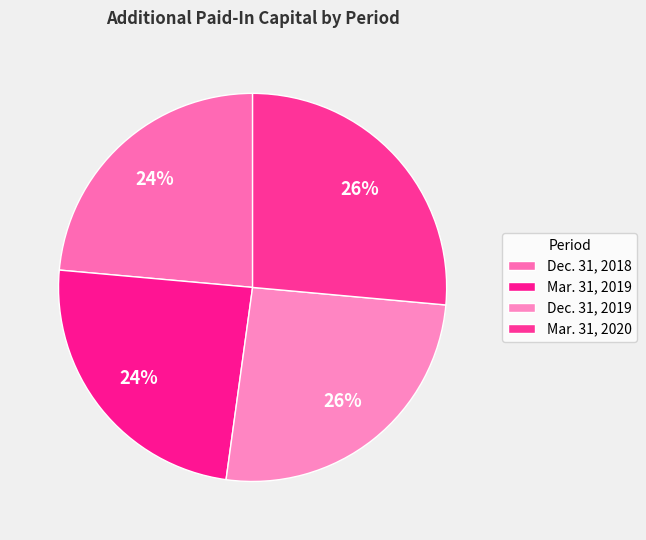

Rank the categories by value from highest to lowest.

Mar. 31, 2020, Dec. 31, 2019, Mar. 31, 2019, Dec. 31, 2018